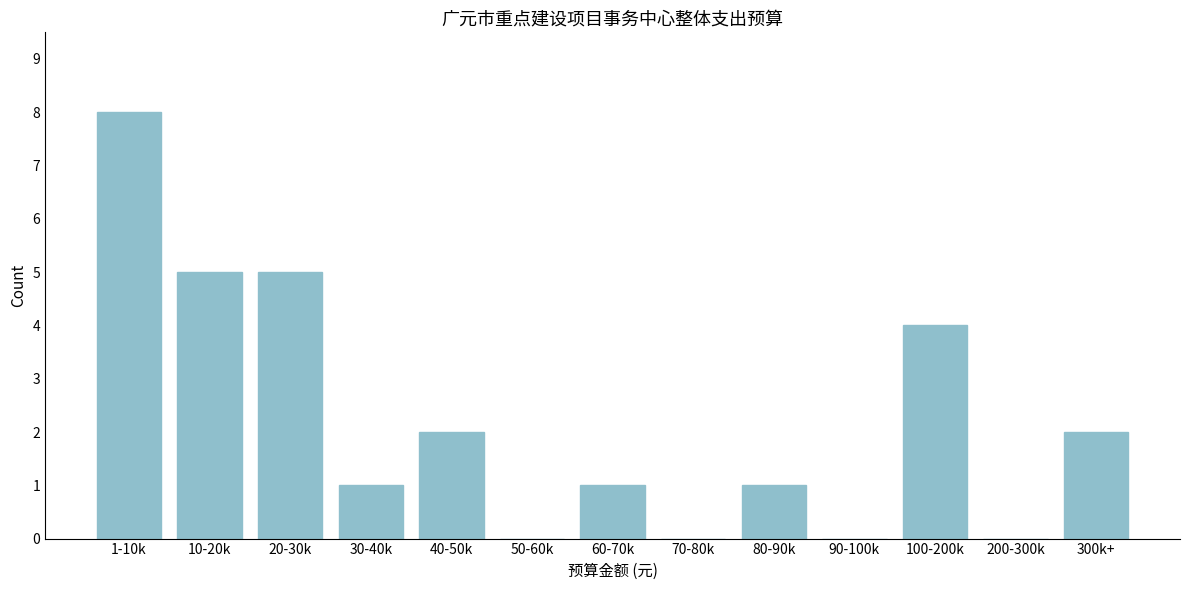

Reading left to right, transcribe all the data shown in this chart.

1-10k=8	10-20k=5	20-30k=5	30-40k=1	40-50k=2	50-60k=0	60-70k=1	70-80k=0	80-90k=1	90-100k=0	100-200k=4	200-300k=0	300k+=2